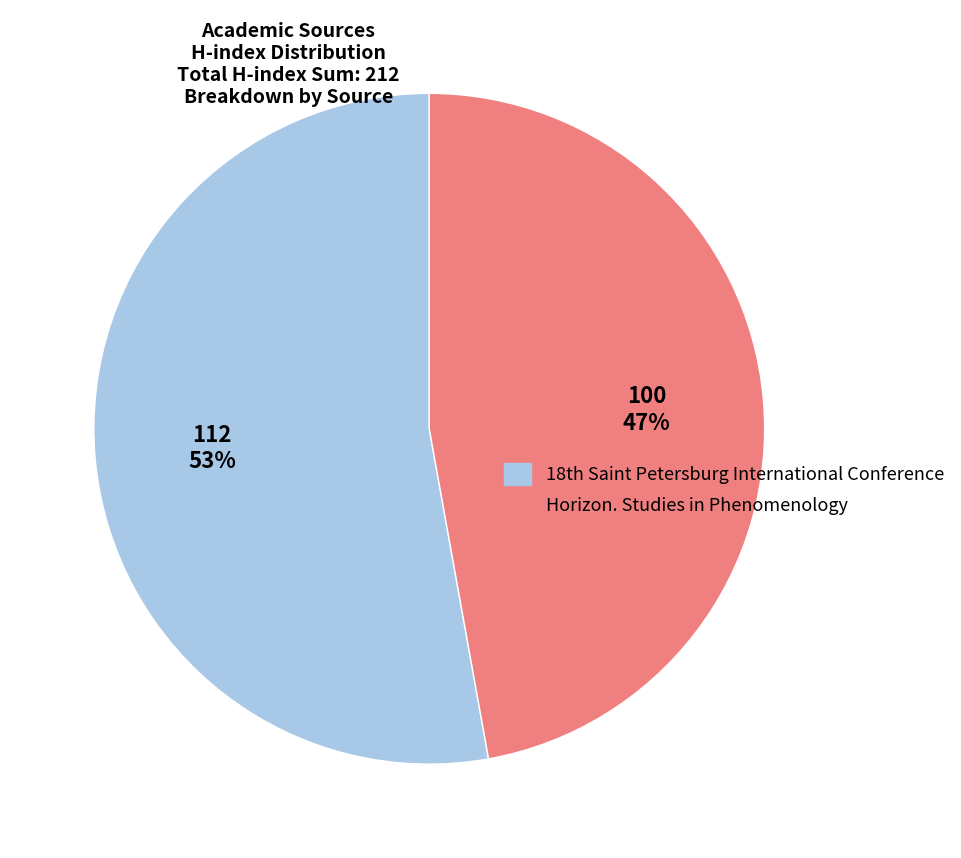

Is there any slice that represents more than half of the pie?

Yes